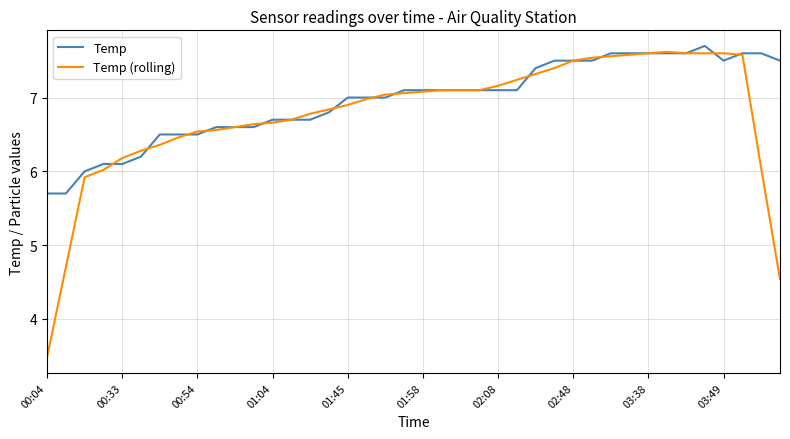

What is the minimum value shown in the chart?

3.5